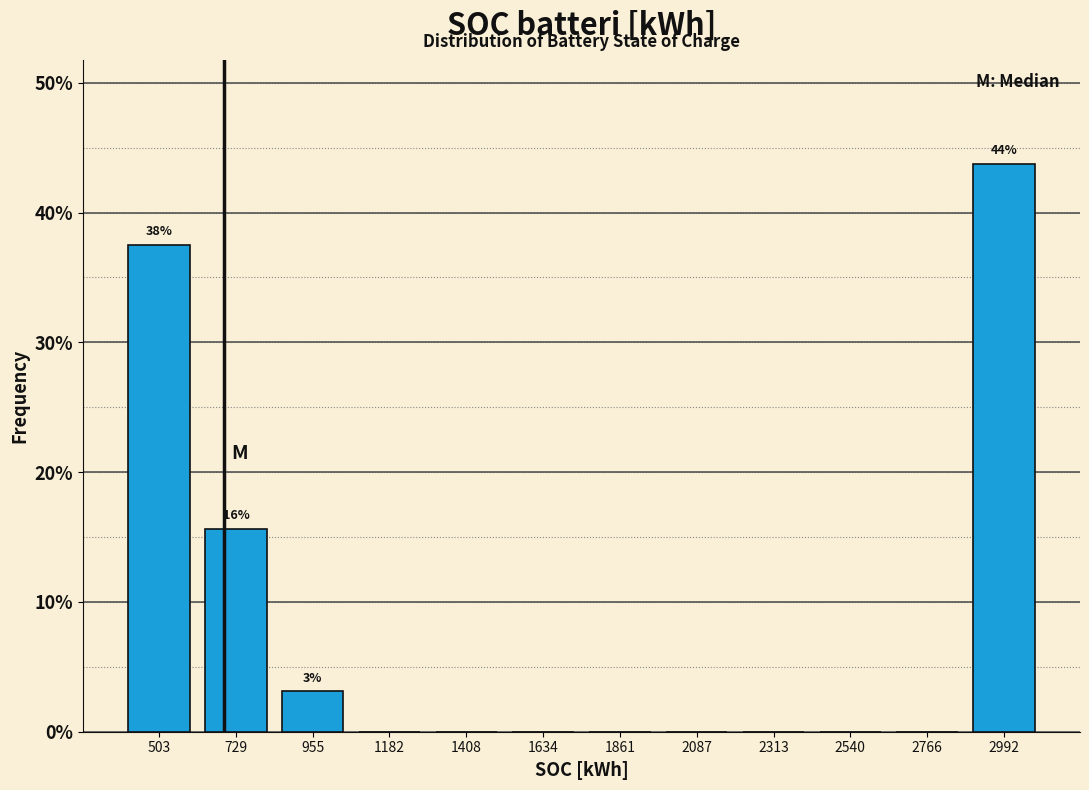

Which range on the x-axis has the tallest bar?

2900 to 3100